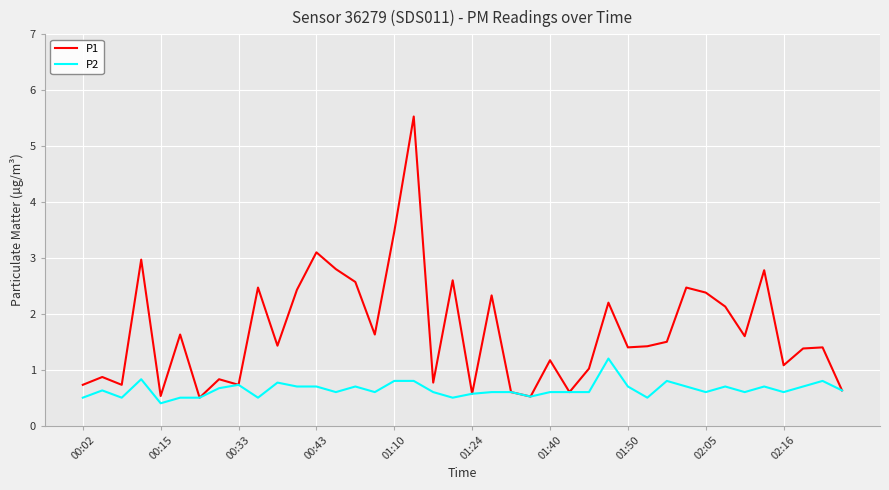

Which series has the largest range (max minus min)?

P1